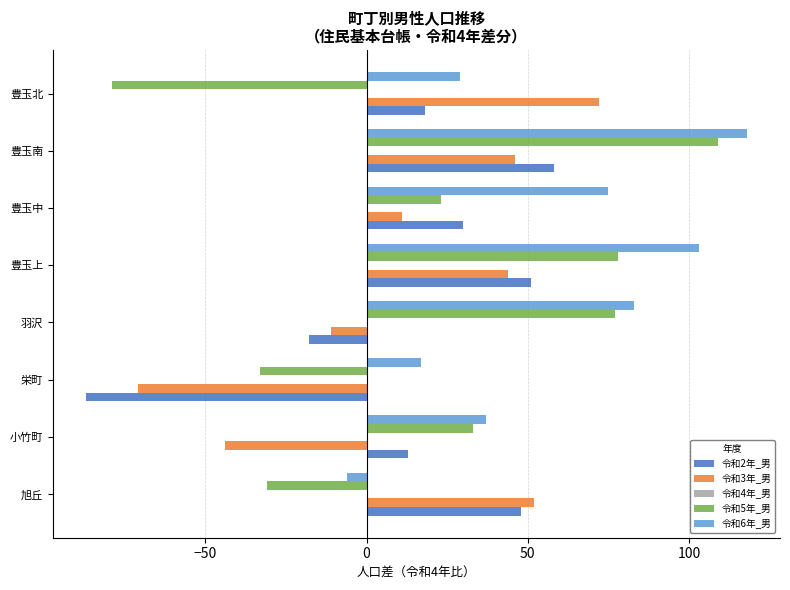

At which category is the sum across all series the highest?

豊玉南